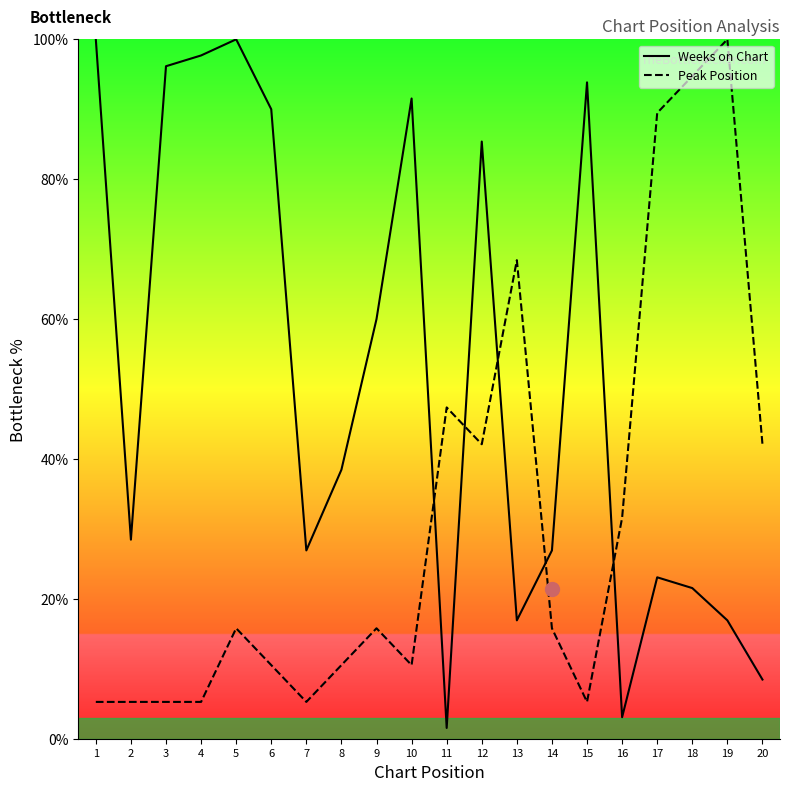

How many values in the Peak Position series are below 15?

9